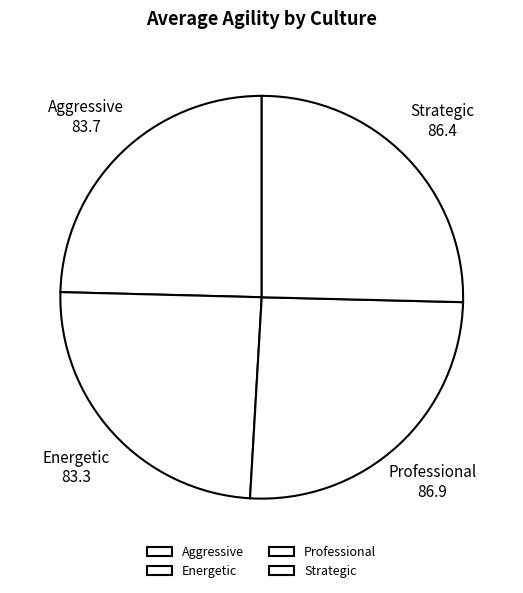

What is the smallest slice in the pie chart?

Aggressive